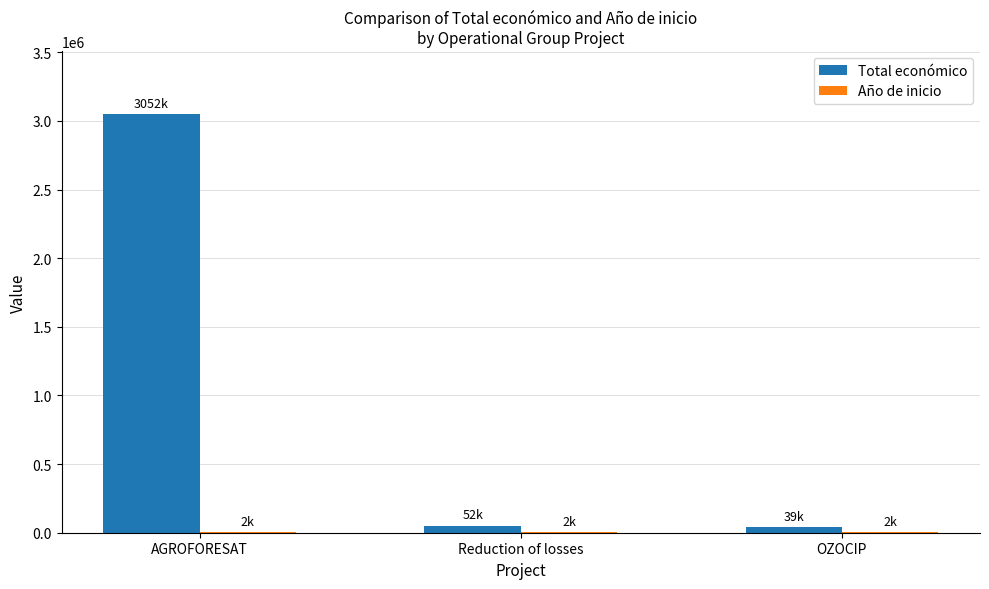

What is the maximum value shown in the chart?

3051573